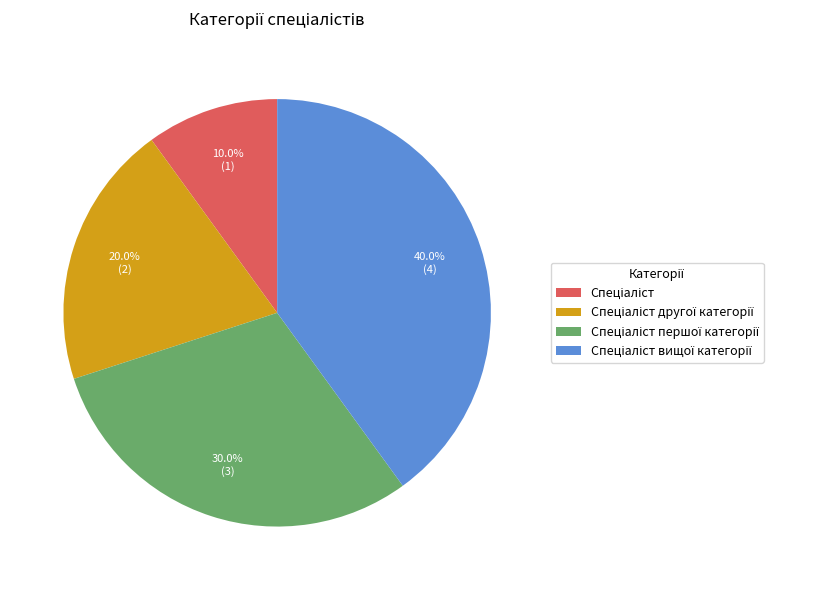

Is there a majority slice in this chart?

No